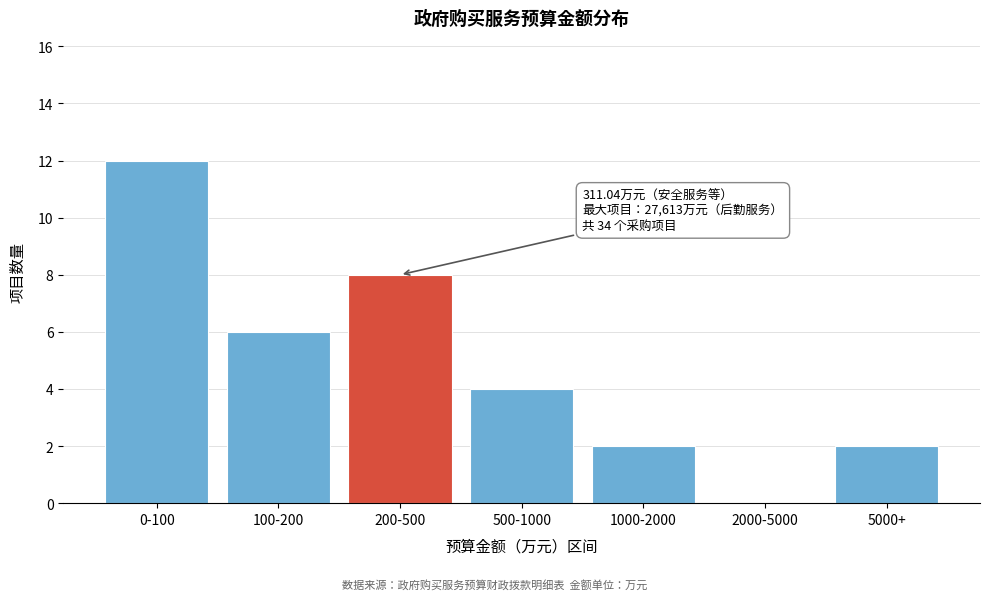

Reading left to right, what are all the values shown in this chart?

0-100=12	100-200=6	200-500=8	500-1000=4	1000-2000=2	2000-5000=0	5000+=2